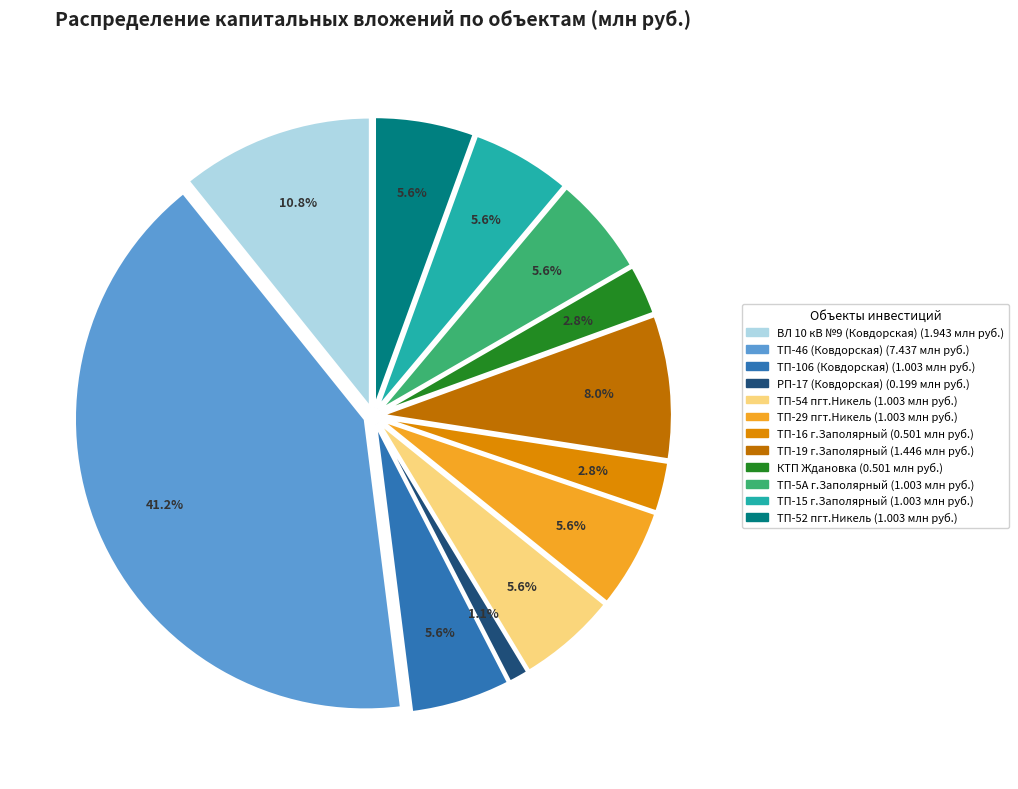

Does any single category account for the majority?

No